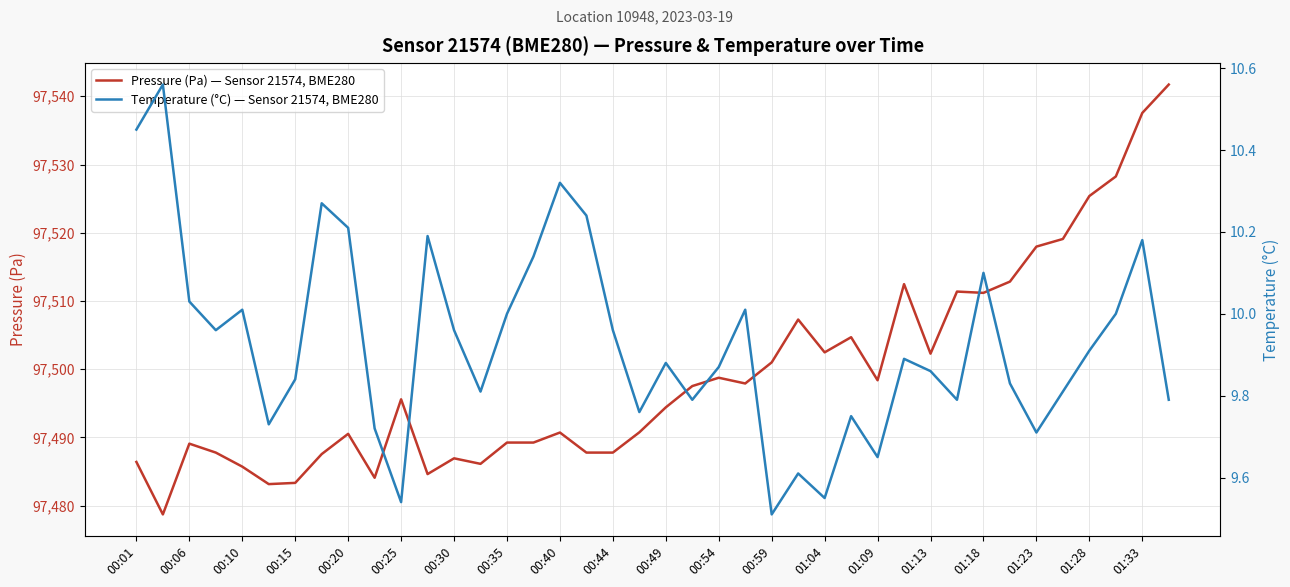

Reading left to right, transcribe all the data shown in this chart.

Pressure (Pa) — Sensor 21574, BME280: 97486.4	97478.7	97489.1	97487.8	97485.7	97483.2	97483.3	97487.6	97490.5	97484.1	97495.6	97484.6	97486.9	97486.1	97489.2	97489.2	97490.7	97487.8	97487.8	97490.8	97494.4	97497.5	97498.8	97497.9	97501.0	97507.3	97502.5	97504.7	97498.4	97512.5	97502.3	97511.4	97511.2	97512.8	97518.0	97519.1	97525.4	97528.2	97537.6	97541.7
Temperature (°C) — Sensor 21574, BME280: 10.4	10.6	10.0	10.0	10.0	9.7	9.8	10.3	10.2	9.7	9.5	10.2	10.0	9.8	10.0	10.1	10.3	10.2	10.0	9.8	9.9	9.8	9.9	10.0	9.5	9.6	9.6	9.8	9.7	9.9	9.9	9.8	10.1	9.8	9.7	9.8	9.9	10.0	10.2	9.8